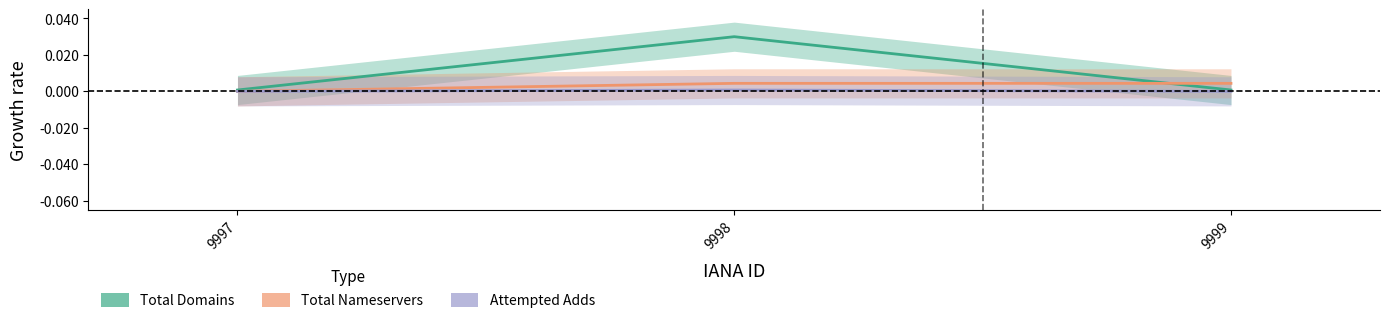

How many lines are shown in the chart?

3